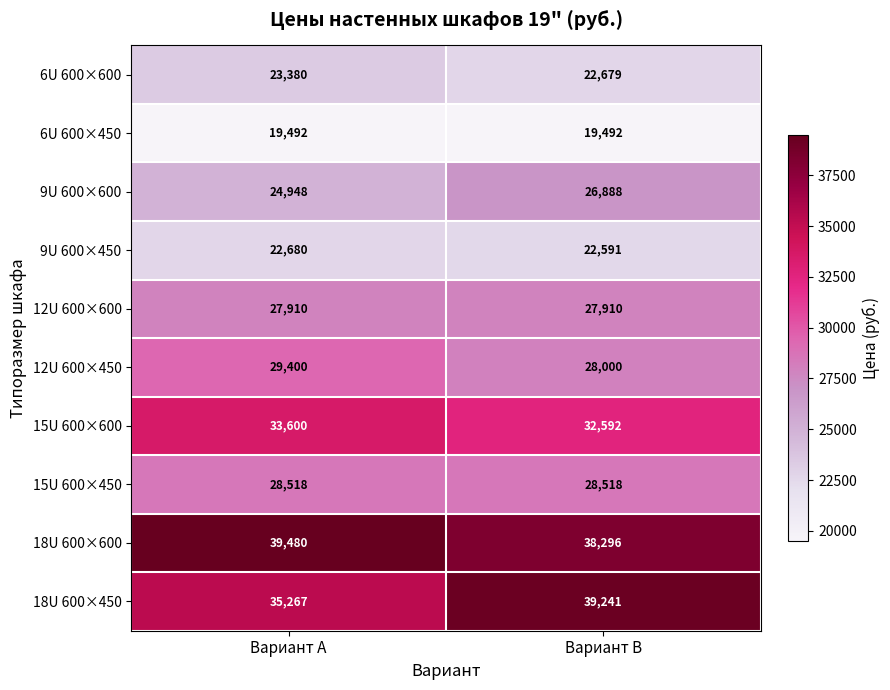

At how many categories does at least one series exceed 37737?

2